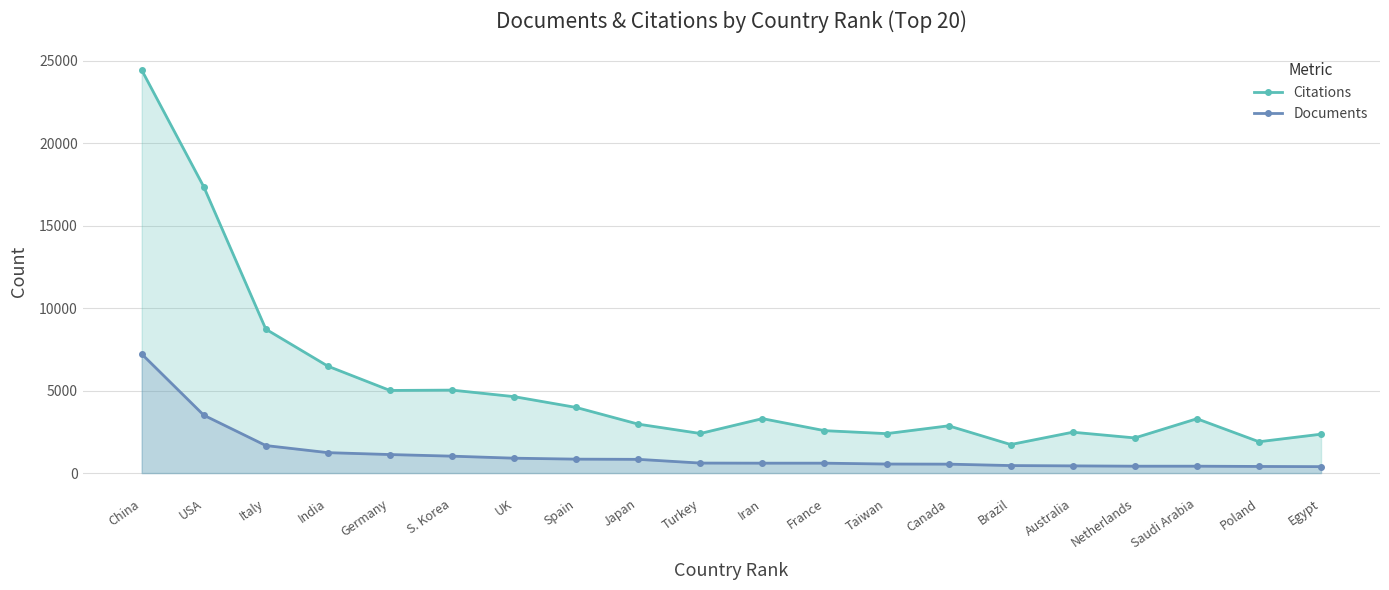

What is the value of the Documents point at the 3rd from the left?

1668